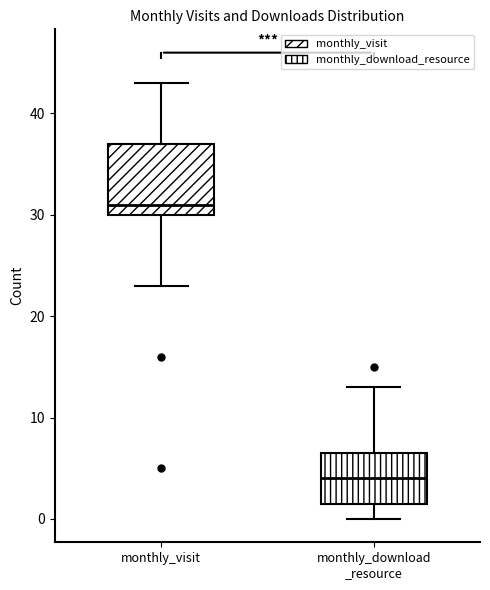

Which box is the tallest, from its lower edge to its upper edge?

monthly_visit